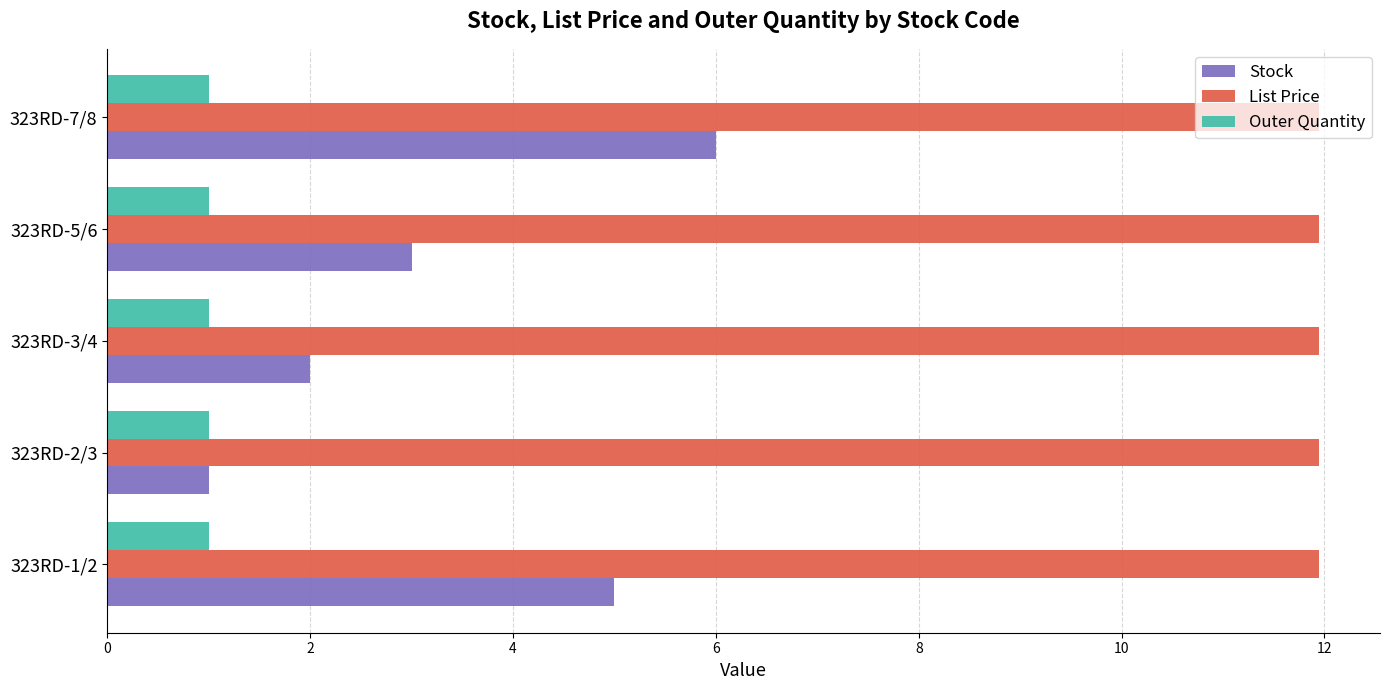

What is the sum of the Stock values at 323RD-7/8 and 323RD-2/3?

7.0